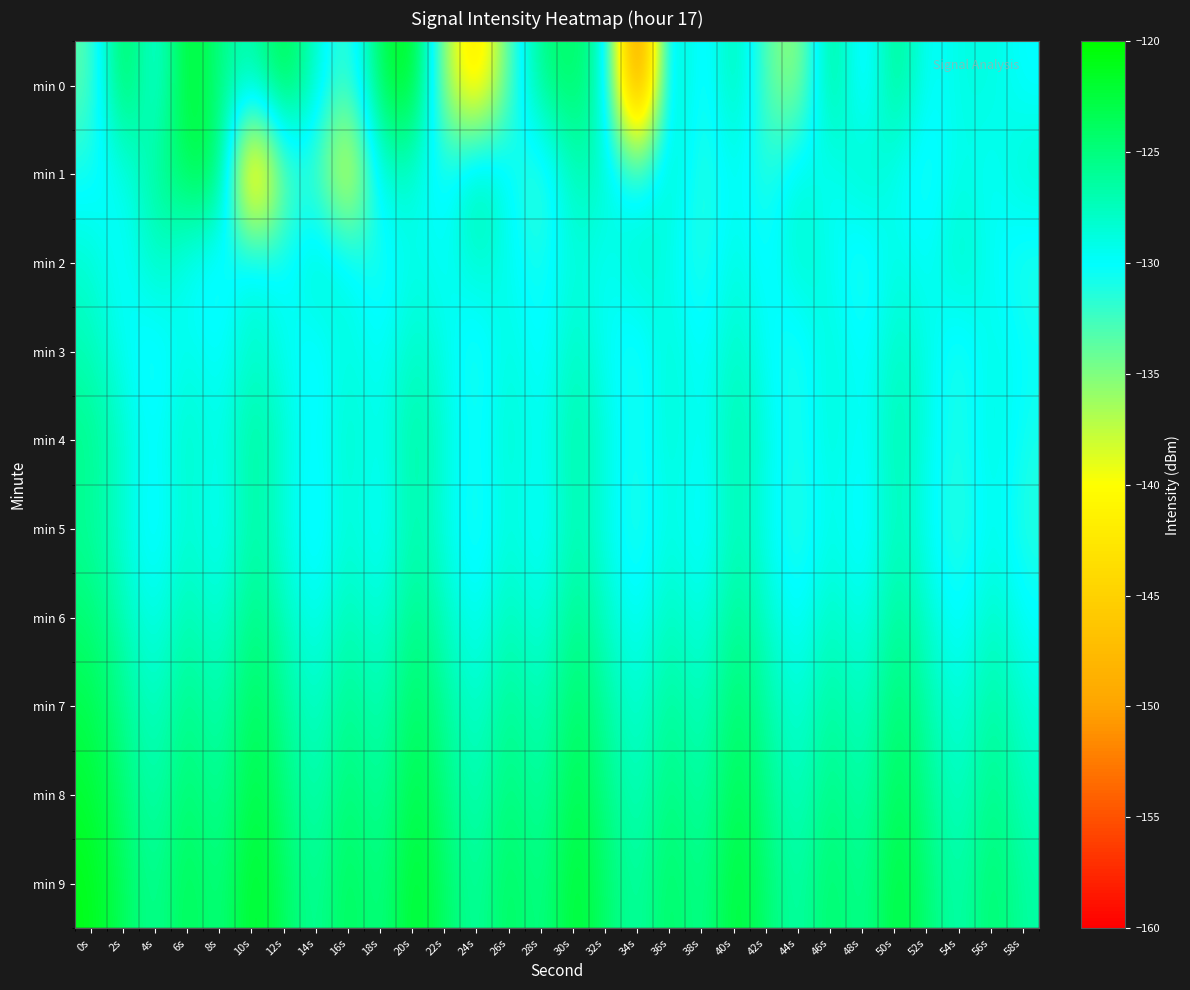

At how many categories does at least one series exceed -140?

30